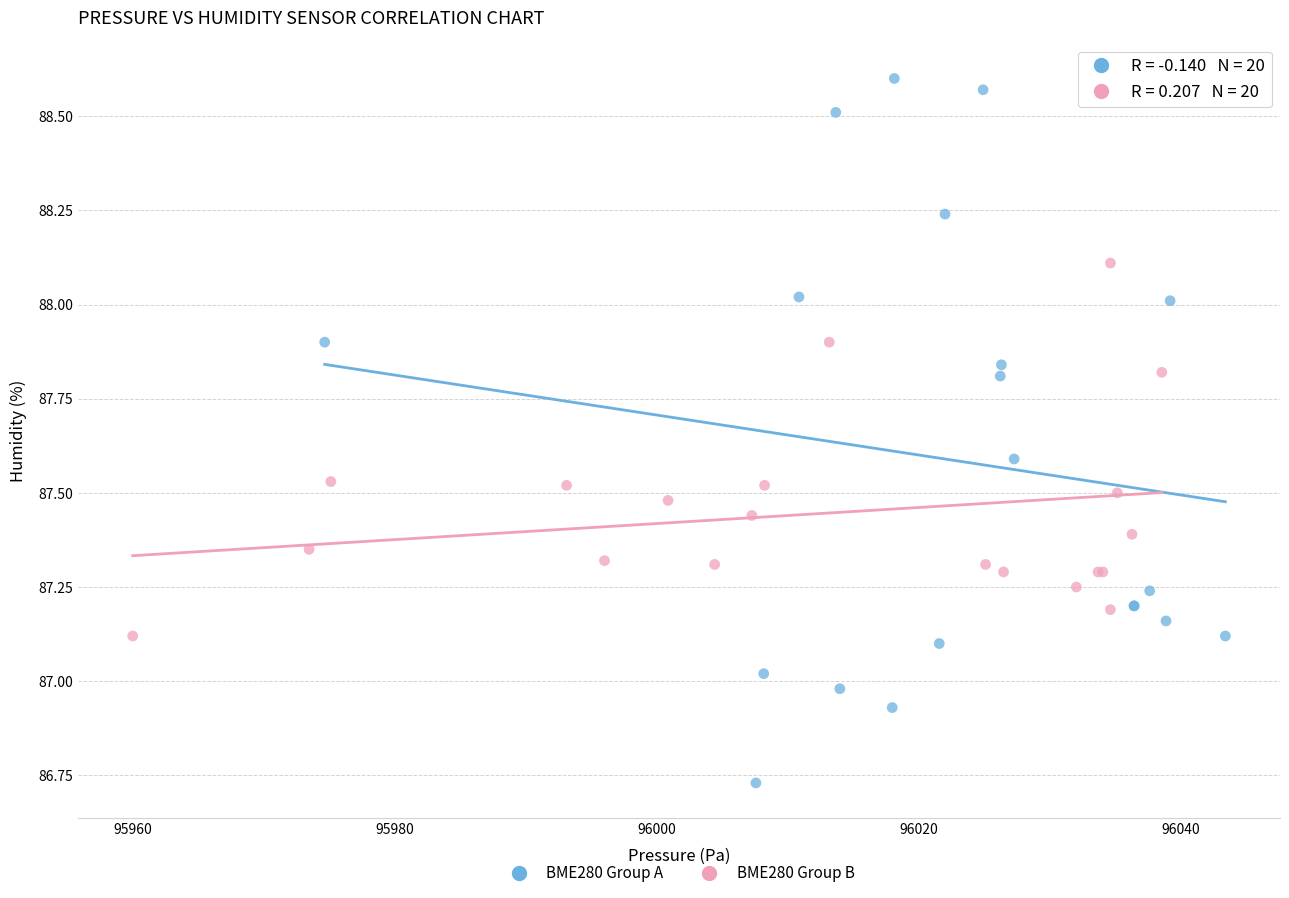

Which series reaches the maximum Y coordinate?

BME280 Group A